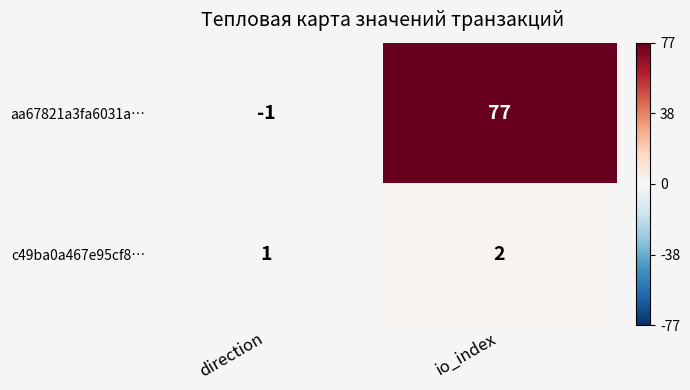

True or false: aa67821a3fa6031a… has a value of 26 at io_index.

False